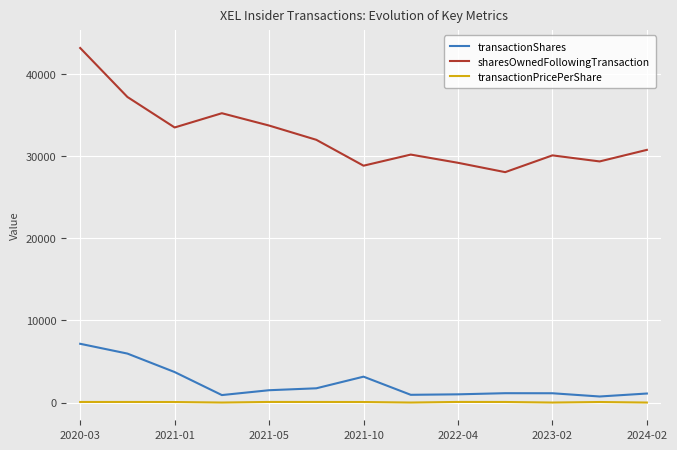

Rank the series by their maximum value, from lowest to highest.

transactionPricePerShare, transactionShares, sharesOwnedFollowingTransaction